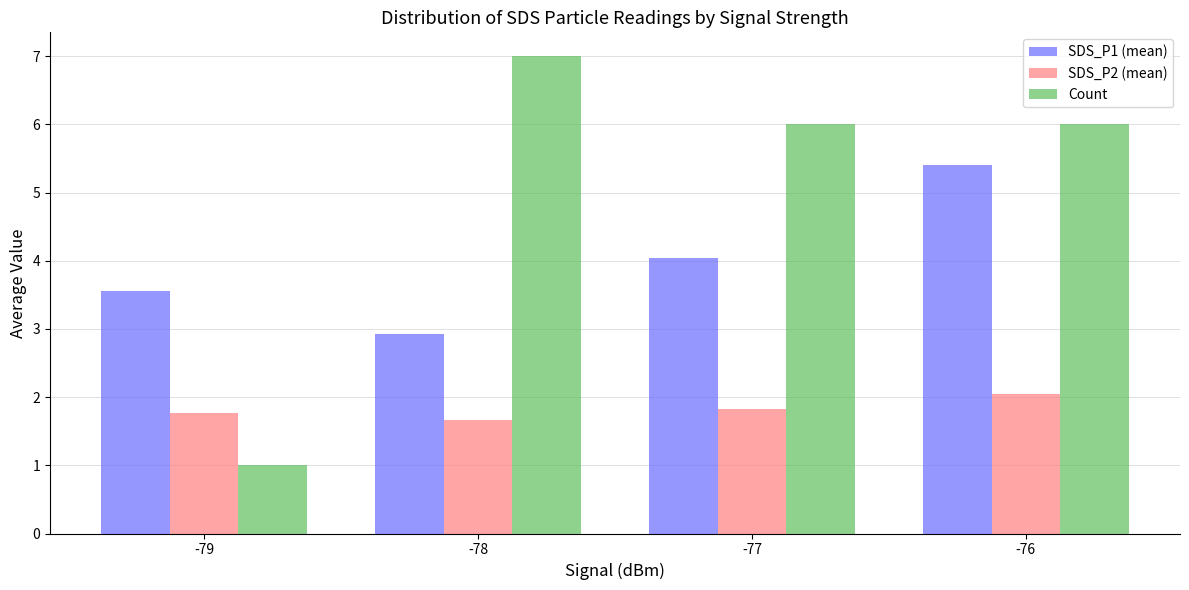

What is the spread (max minus min) of values at -77?

4.2